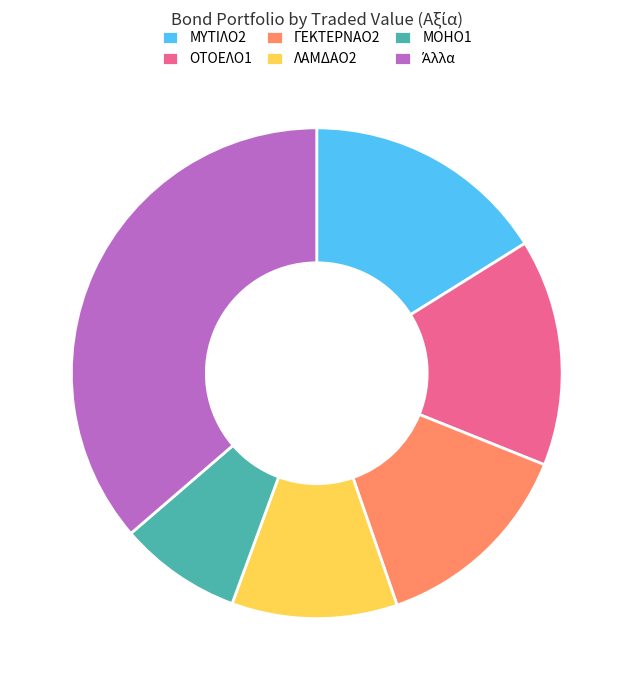

Approximately how many times larger is the value at ΓΕΚΤΕΡΝΑΟ2 compared to ΜΟΗΟ1?

1.7